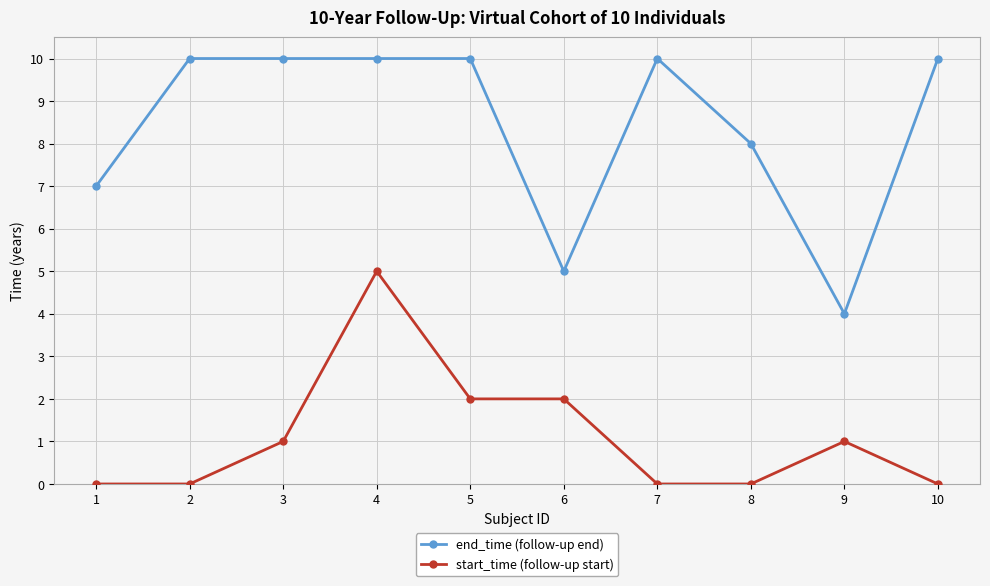

Which series has the largest total across all categories?

end_time (follow-up end)